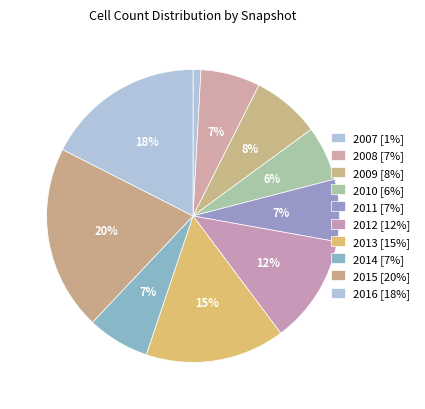

How many segments does this pie chart have?

10